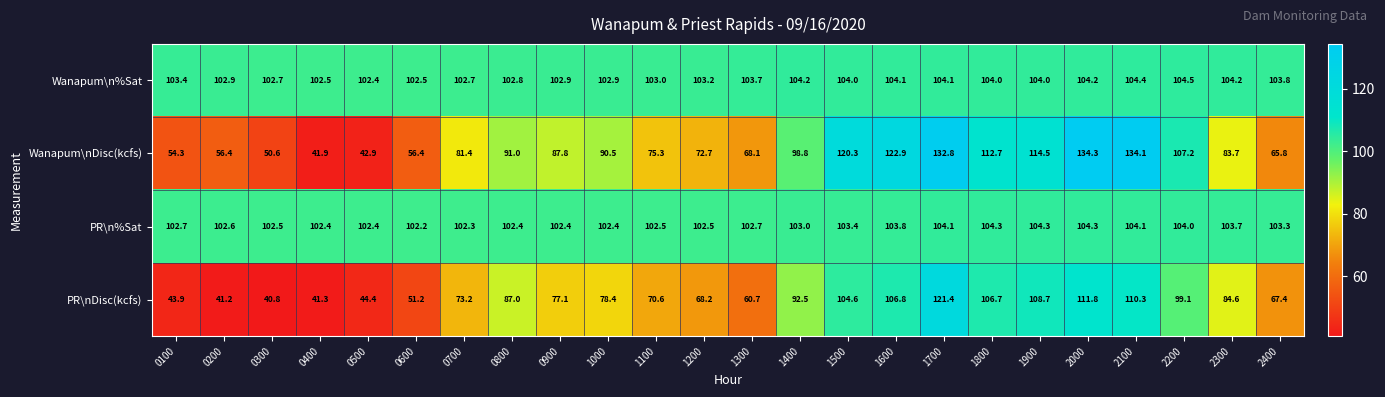

Which series has the largest range (max minus min)?

Wanapum\nDisc(kcfs)